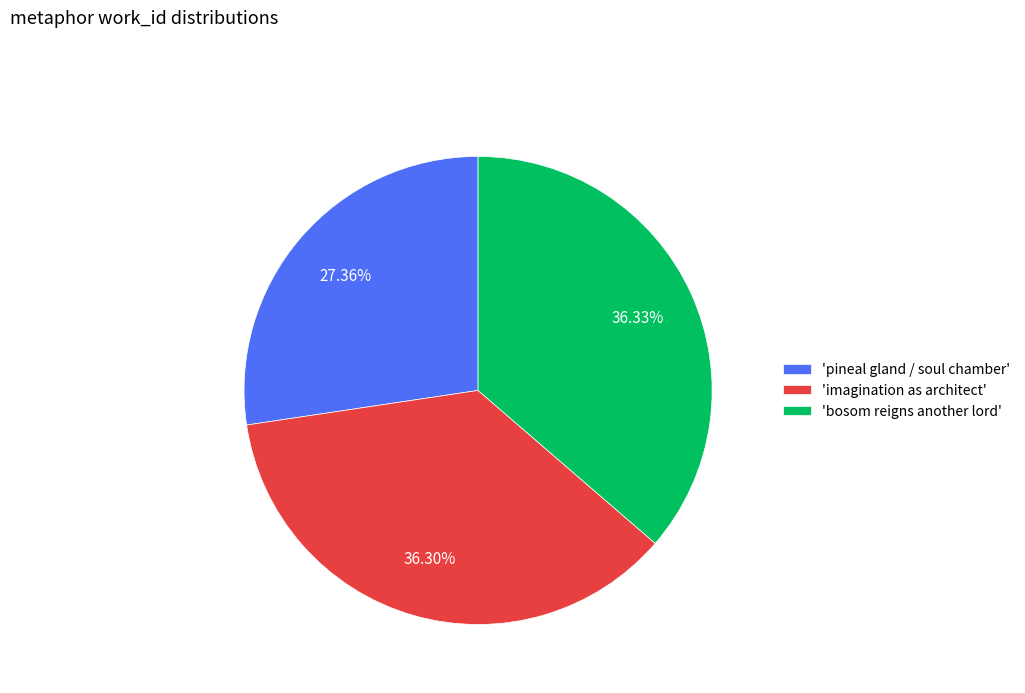

What is the smallest slice in the pie chart?

'pineal gland / soul chamber'